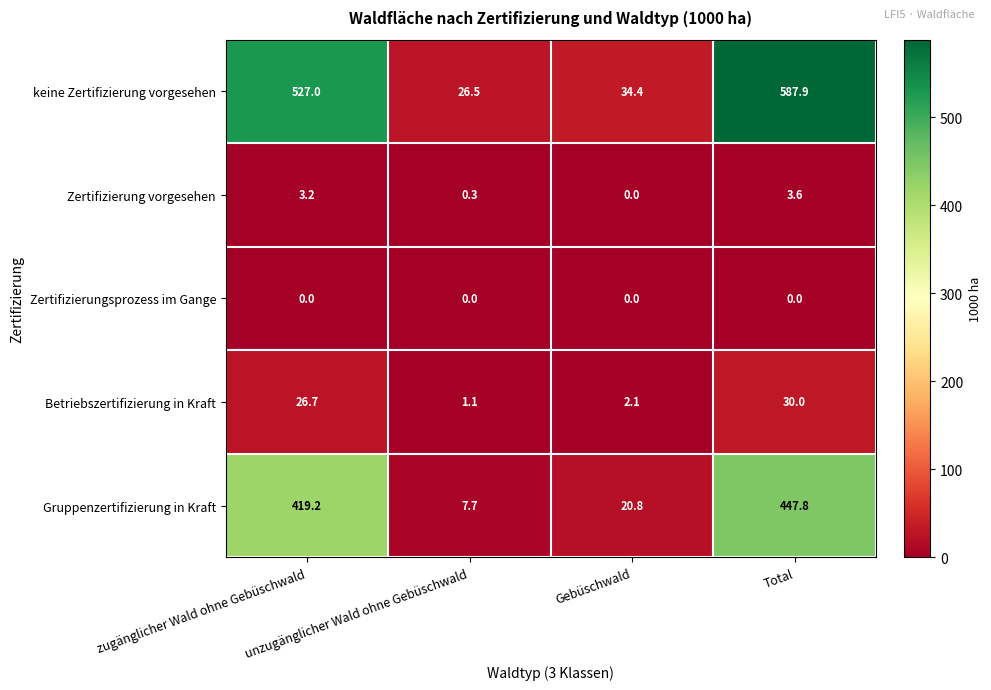

Which series has the widest spread of values?

keine Zertifizierung vorgesehen